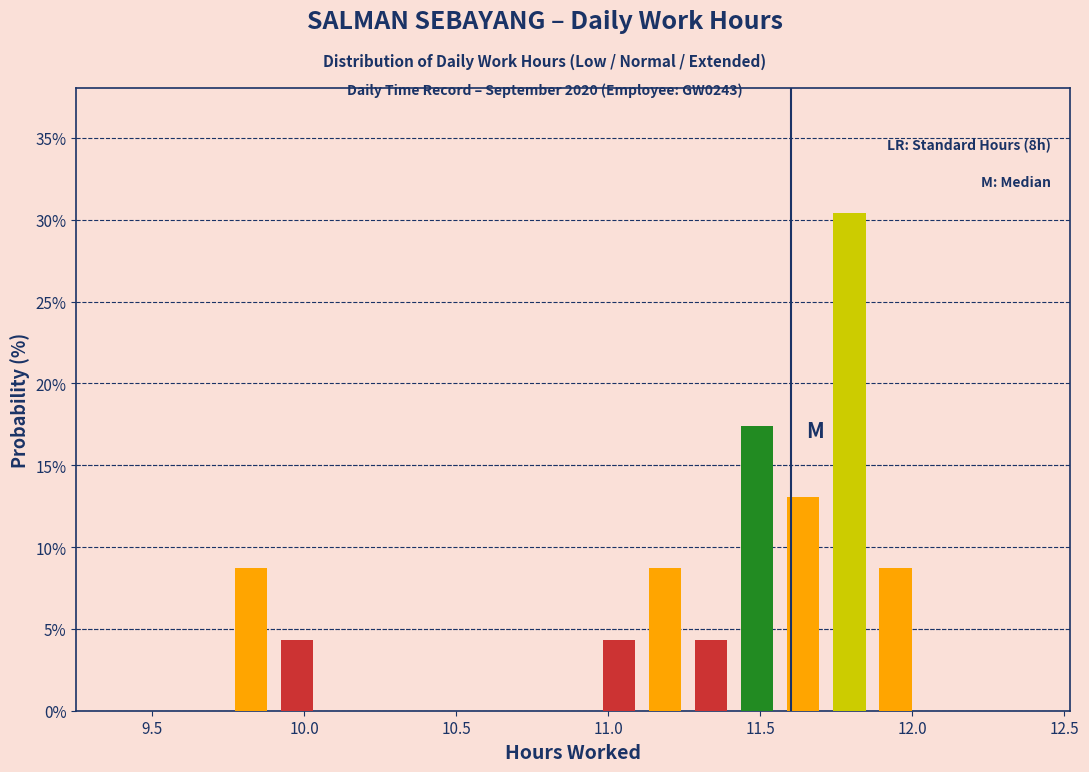

Read against the x-axis, roughly where is the centre of the tallest bar?

11.80